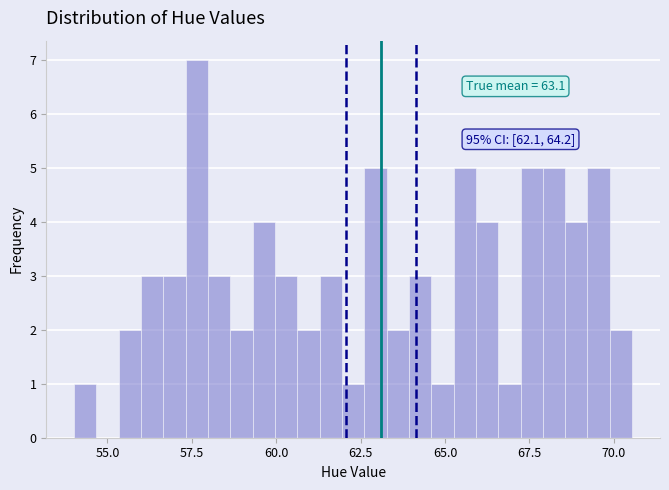

Around what value on the x-axis is the tallest bar? Give the approximate position of its centre, as read against the axis.

57.5